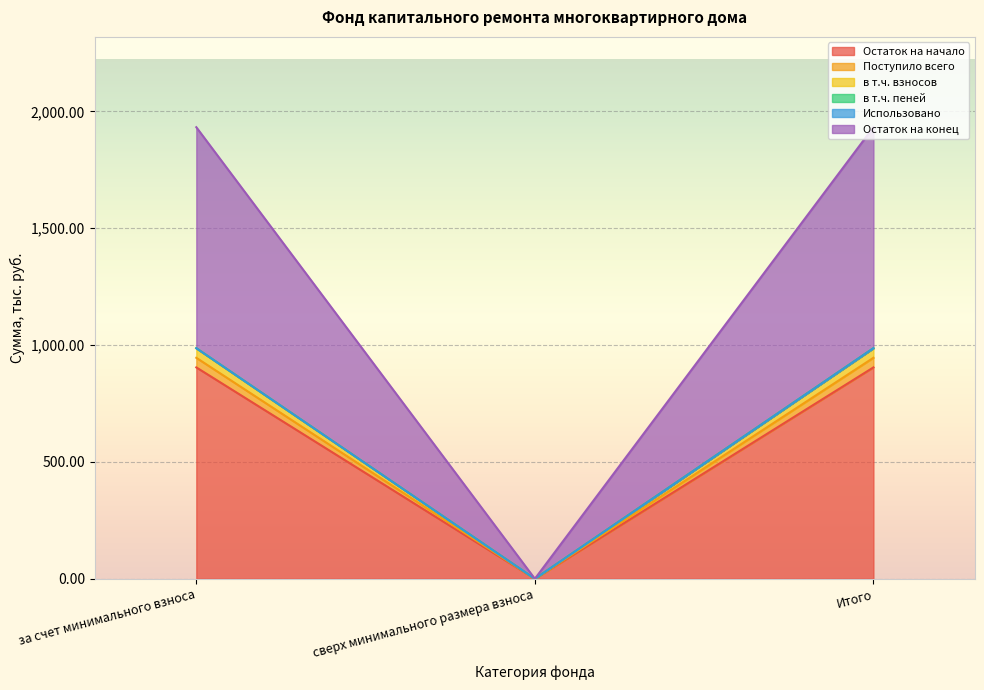

The value of Остаток на начало at Итого is 904.5. True or false?

True